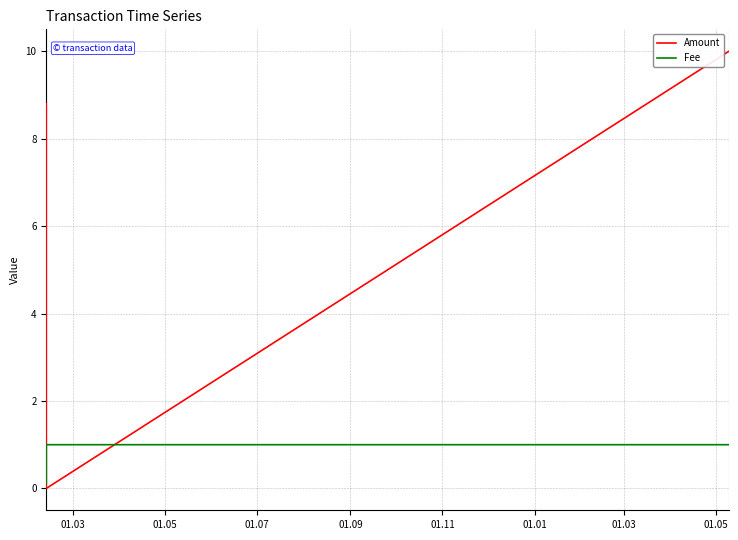

Rank the series by their maximum value, from highest to lowest.

Amount, Fee